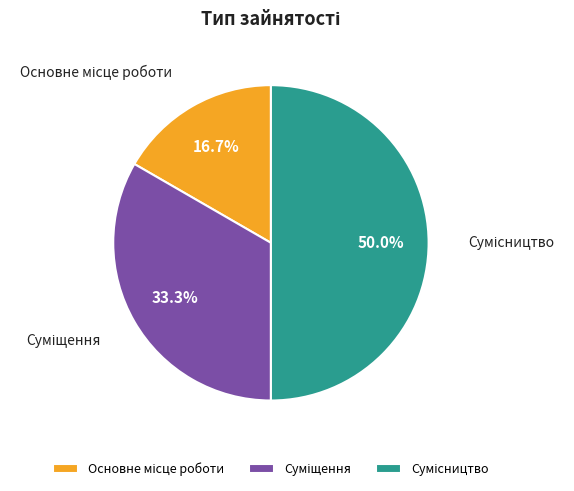

Does any single category account for the majority?

No